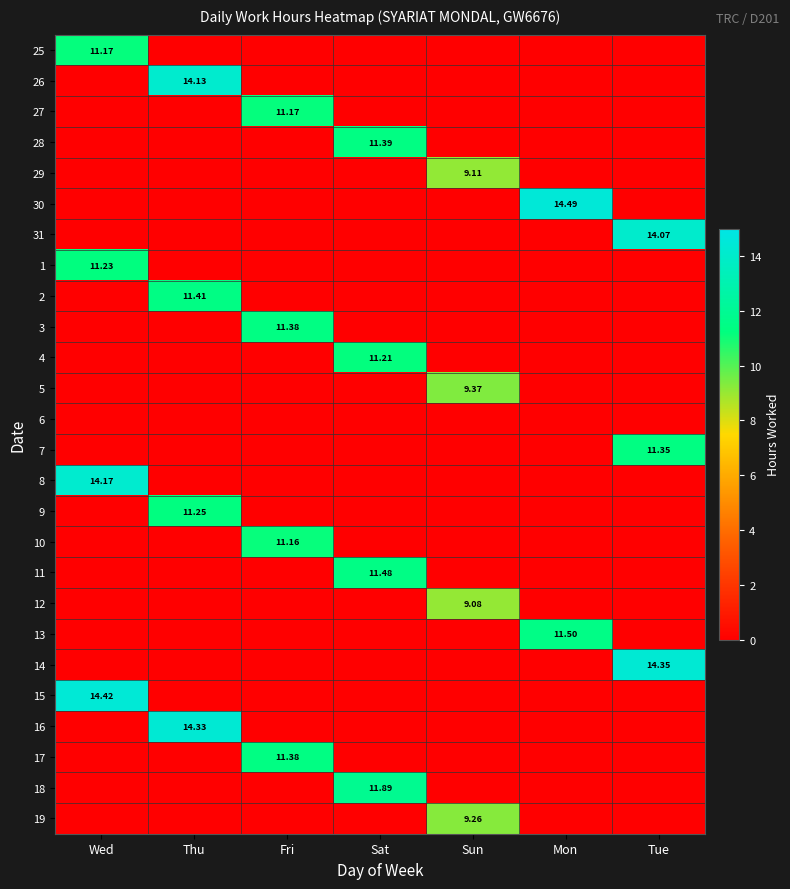

What is the spread (max minus min) of values at Sun?

9.4